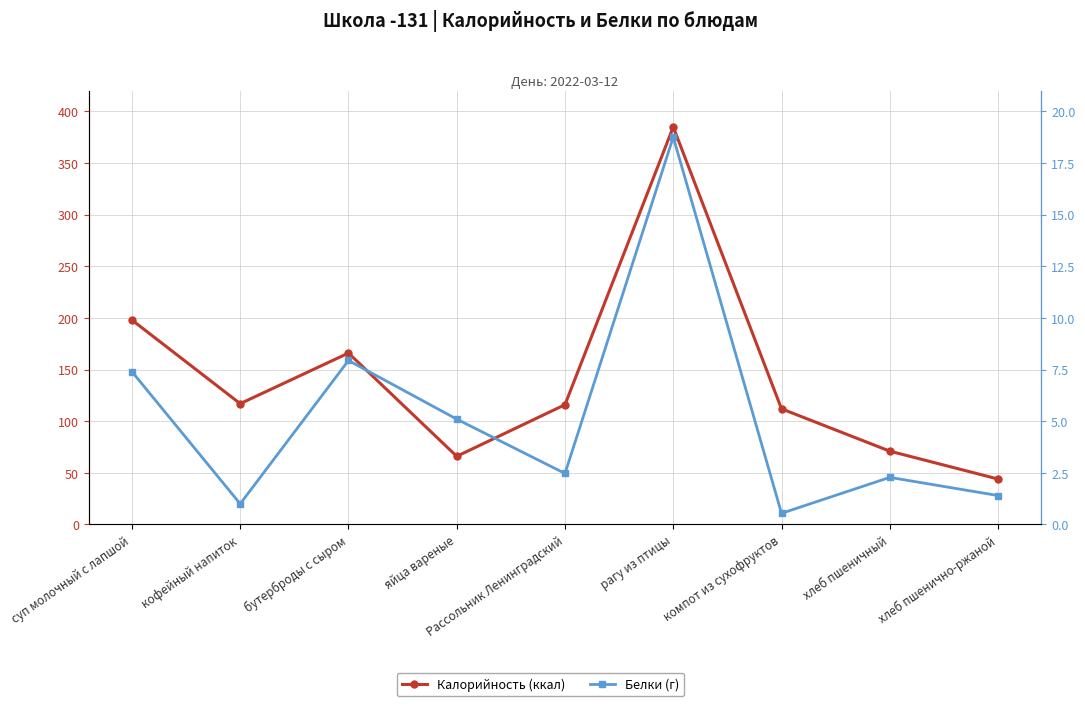

What is the difference between the Калорийность (ккал) values at яйца вареные and суп молочный с лапшой?

132.0